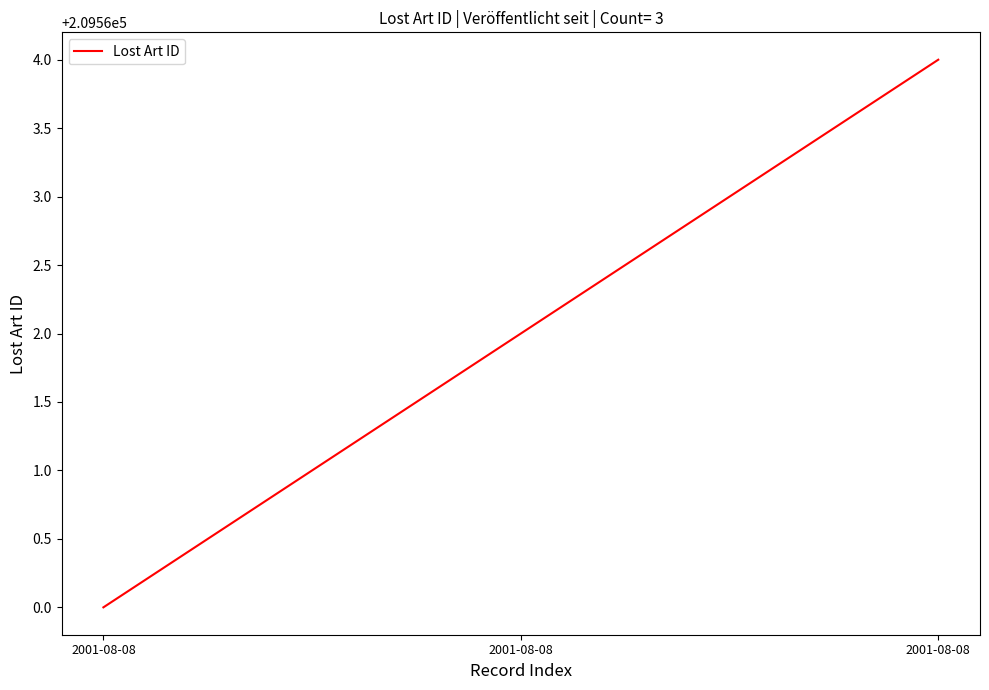

Does the chart have visible grid lines?

No